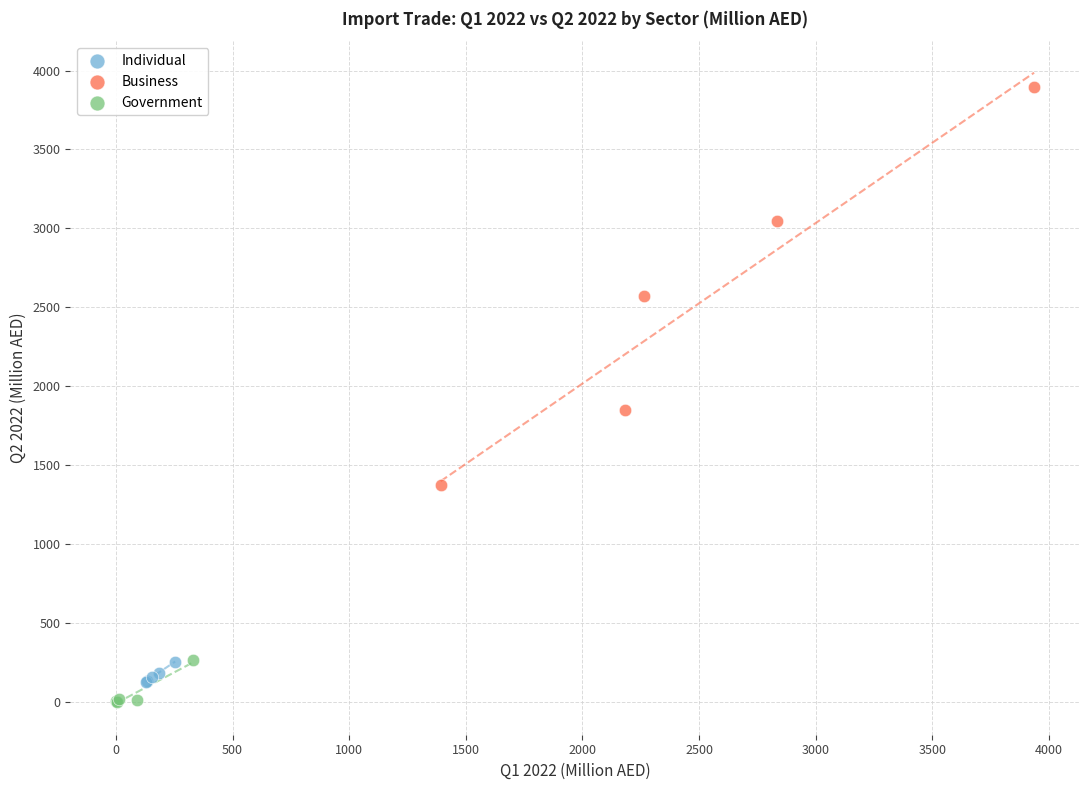

Which series has the largest Y range (max minus min)?

Business